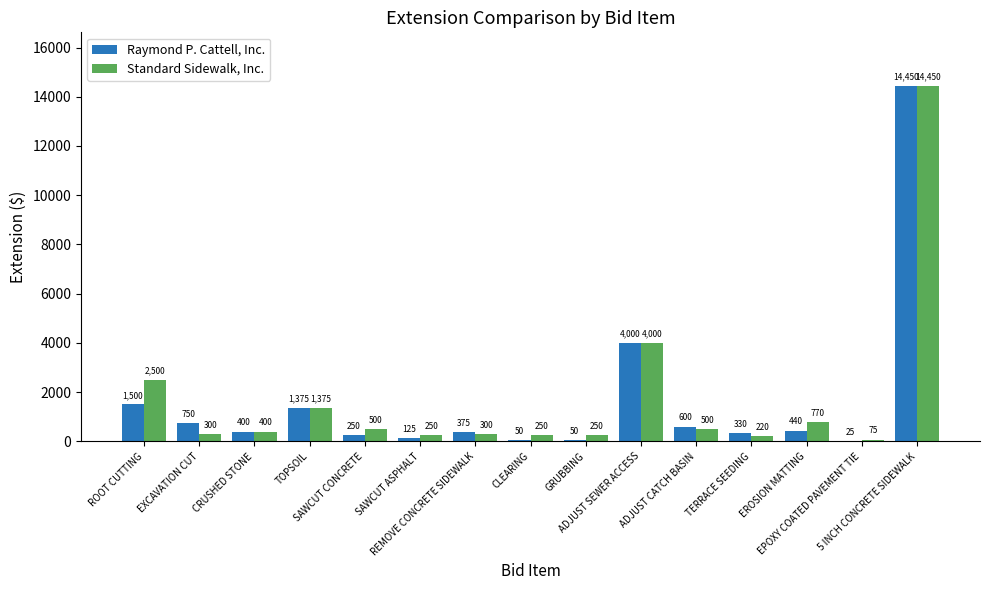

Does the chart contain stacked bars?

No